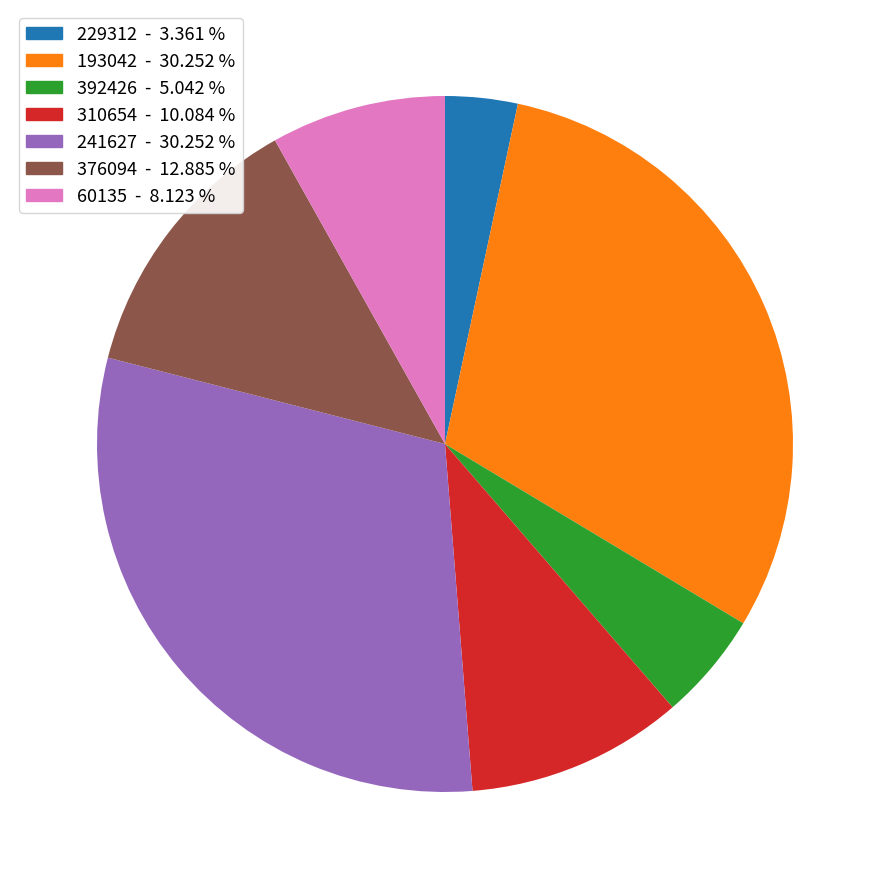

Which slice is the smallest?

229312